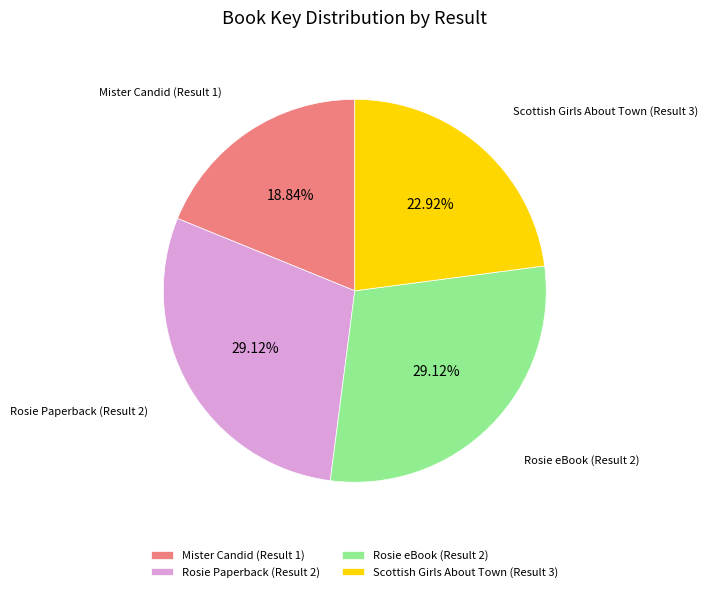

Which category has the smallest portion of the pie?

Mister Candid (Result 1)